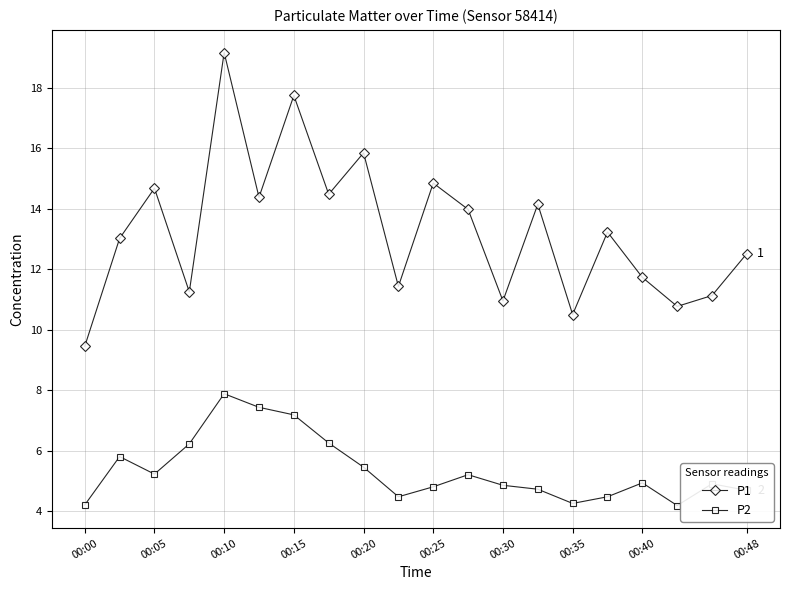

Rank the series by their average value, from lowest to highest.

P2, P1